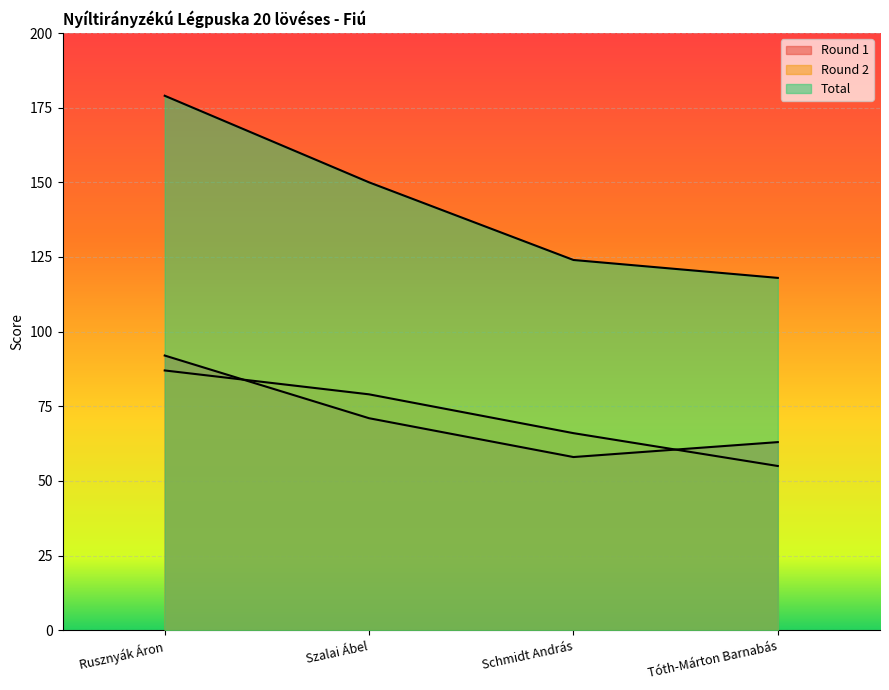

How many categories are shown in the chart?

4